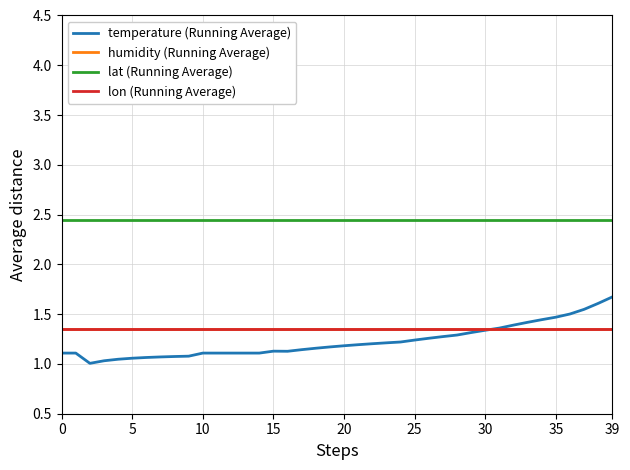

At how many categories does at least one series exceed 1?

40